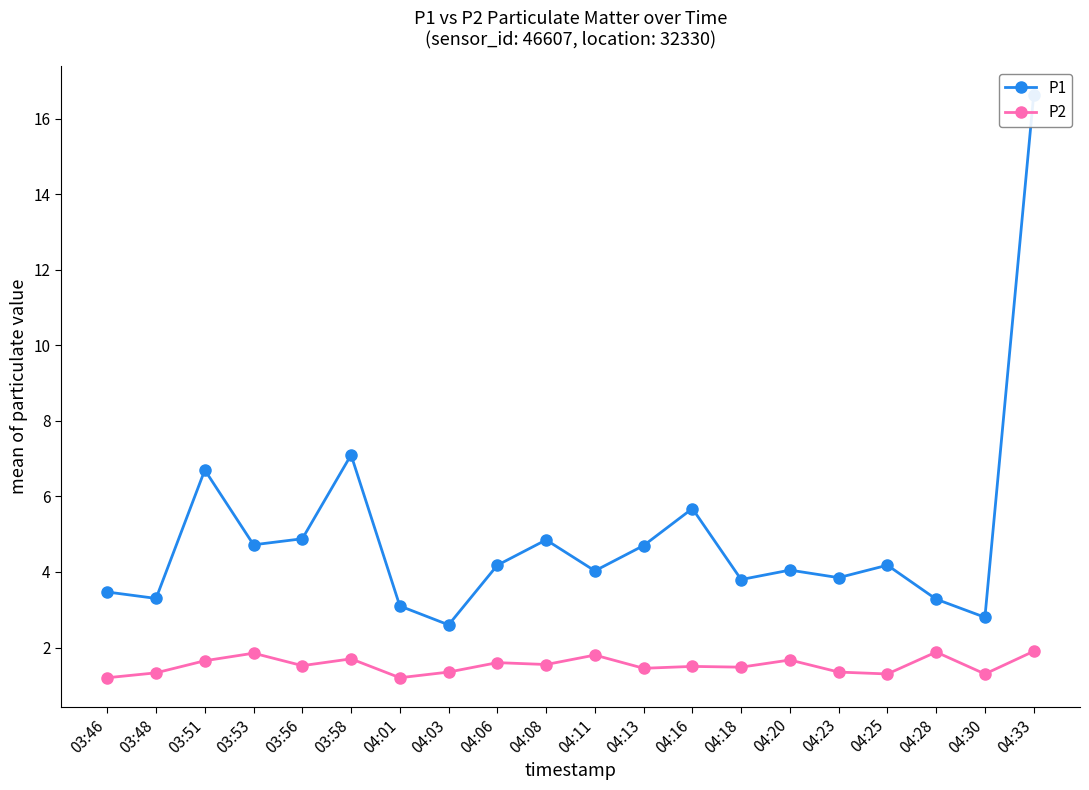

List the labels in order of P2 value, smallest first.

03:46, 04:01, 04:25, 04:30, 03:48, 04:03, 04:23, 04:13, 04:18, 04:16, 03:56, 04:08, 04:06, 03:51, 04:20, 03:58, 04:11, 03:53, 04:28, 04:33